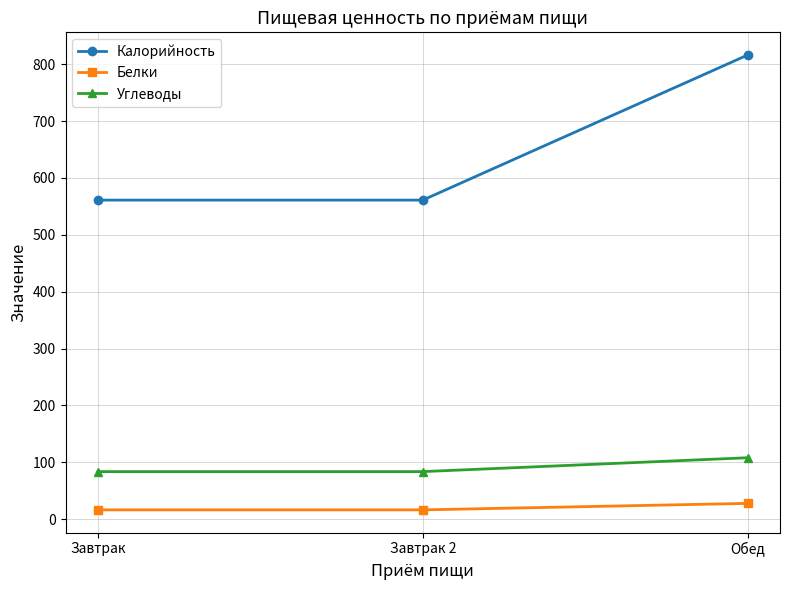

What is the difference between the highest and lowest values at Завтрак?

544.7